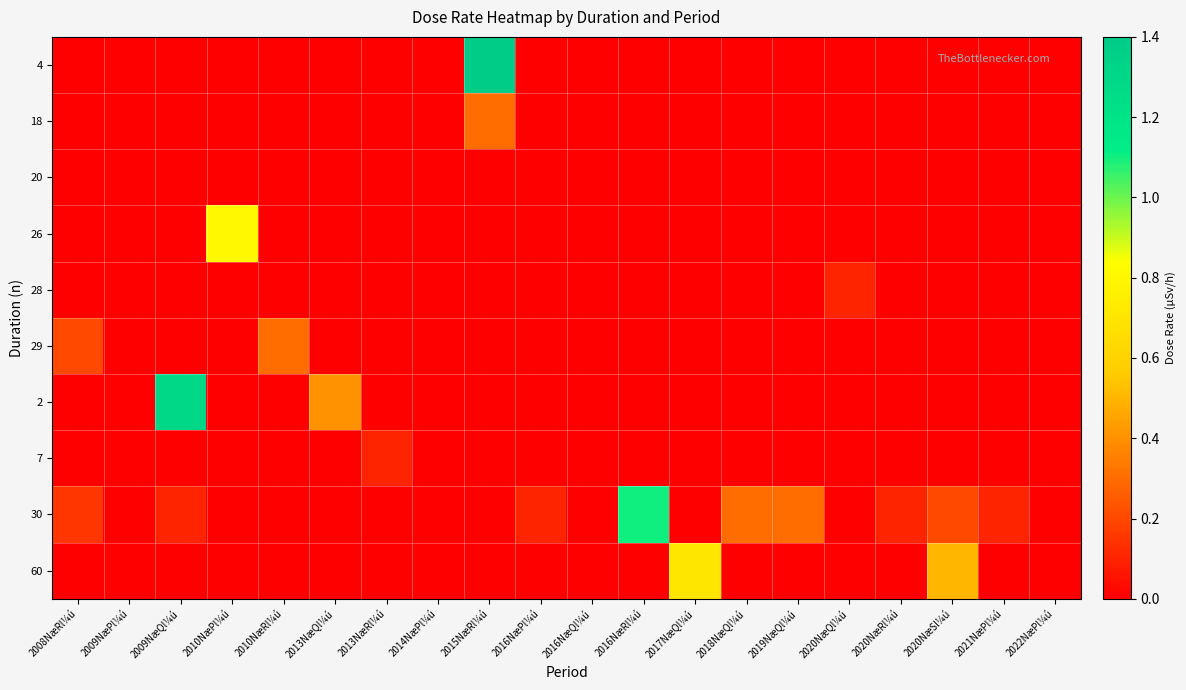

At which category is the sum across all series the highest?

2015NæRl¼ú